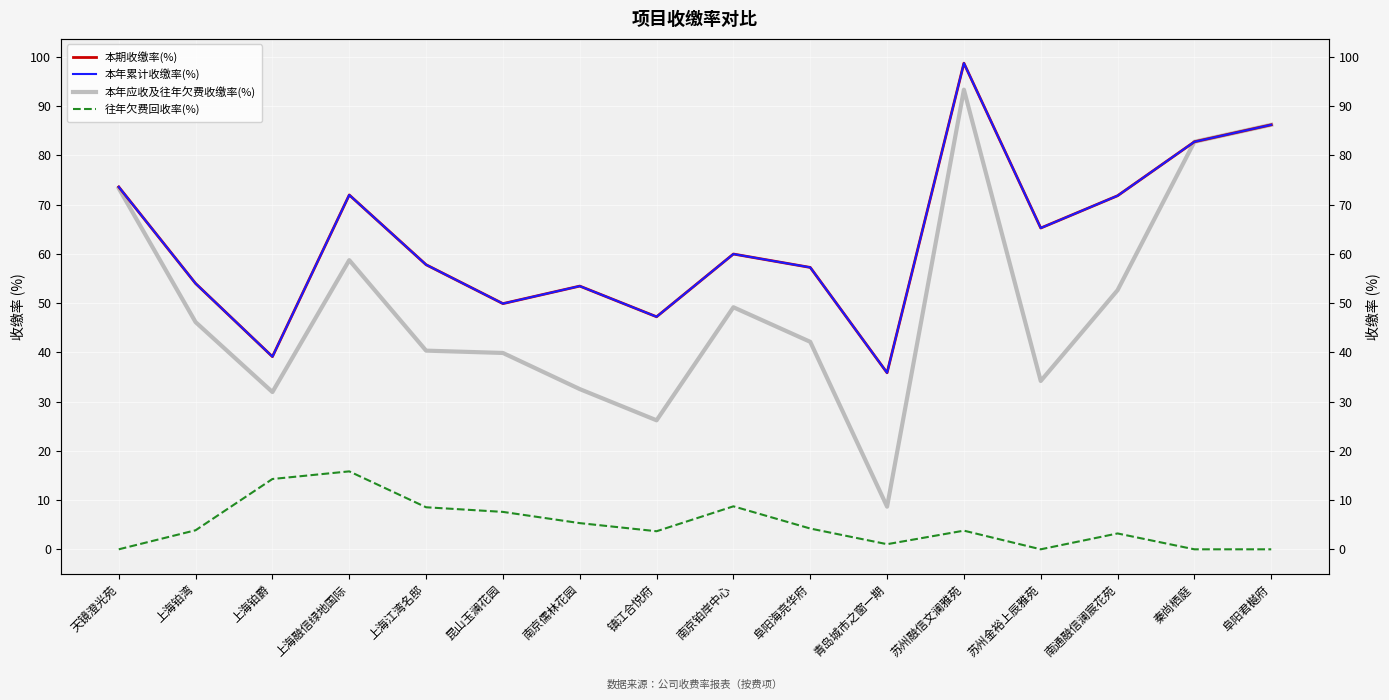

What position from the right is 上海铂湾?

15